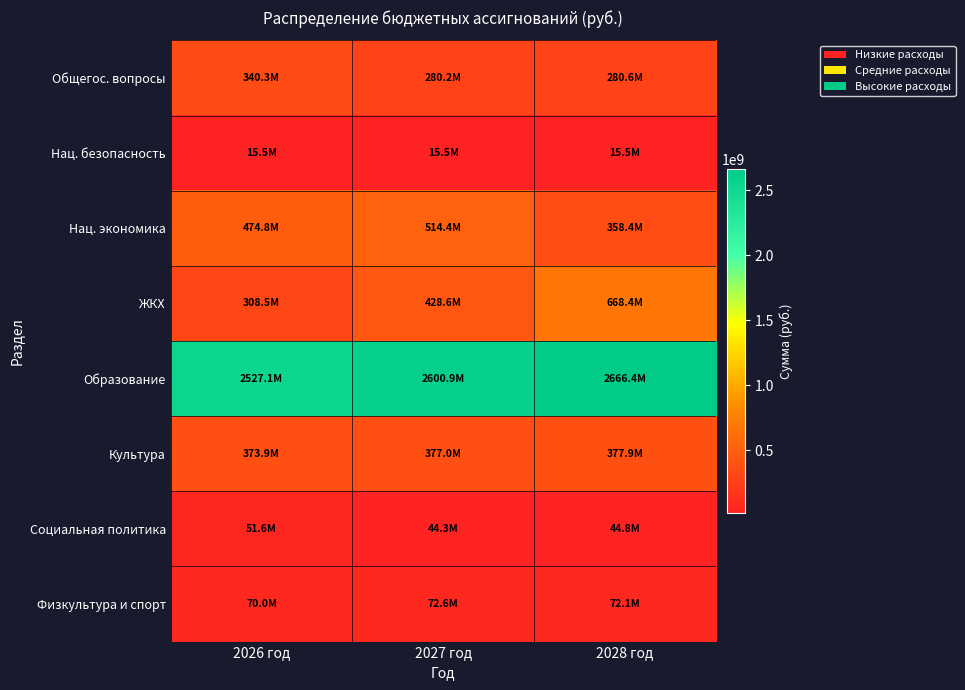

What is the difference between the highest and lowest values at 2026 год?

2511691308.2